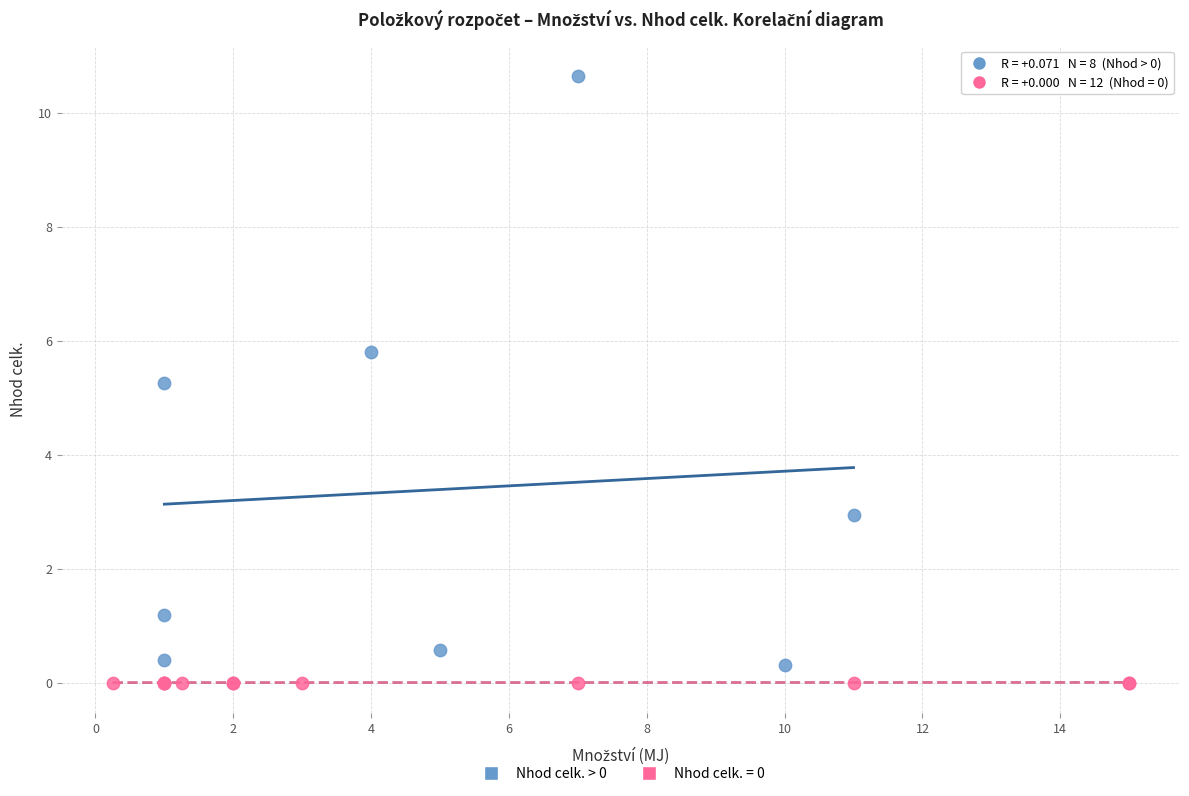

Which series reaches the maximum Y coordinate?

Nhod celk. > 0